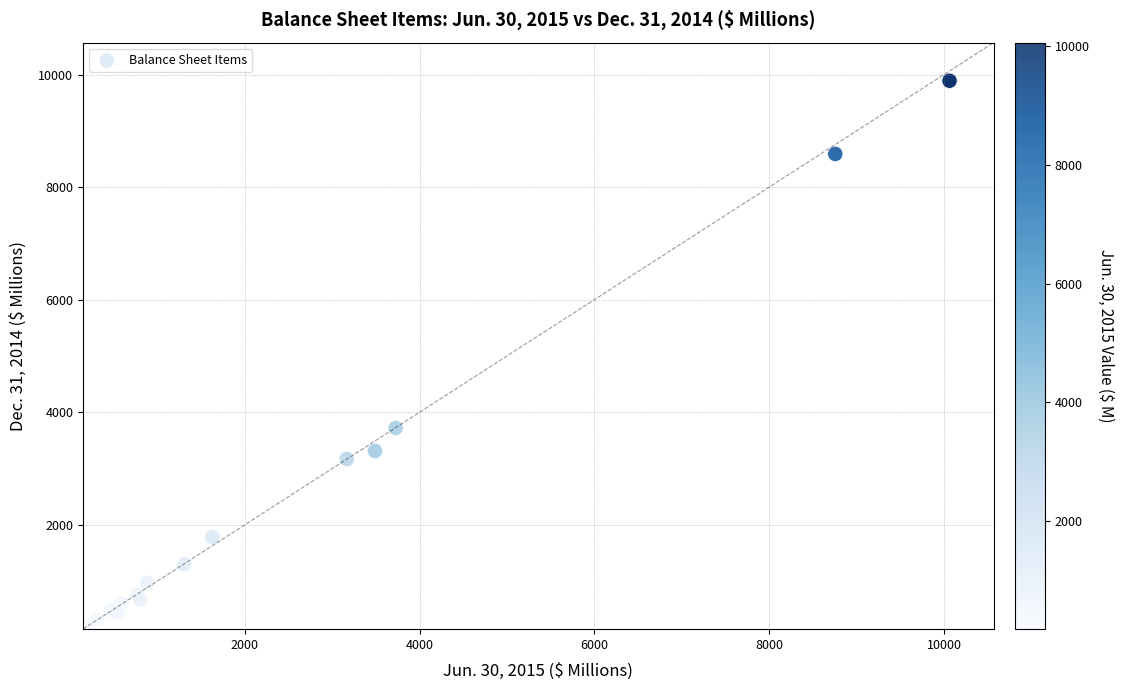

What Y value in the scatter plot is closest to 5028?

3720.4